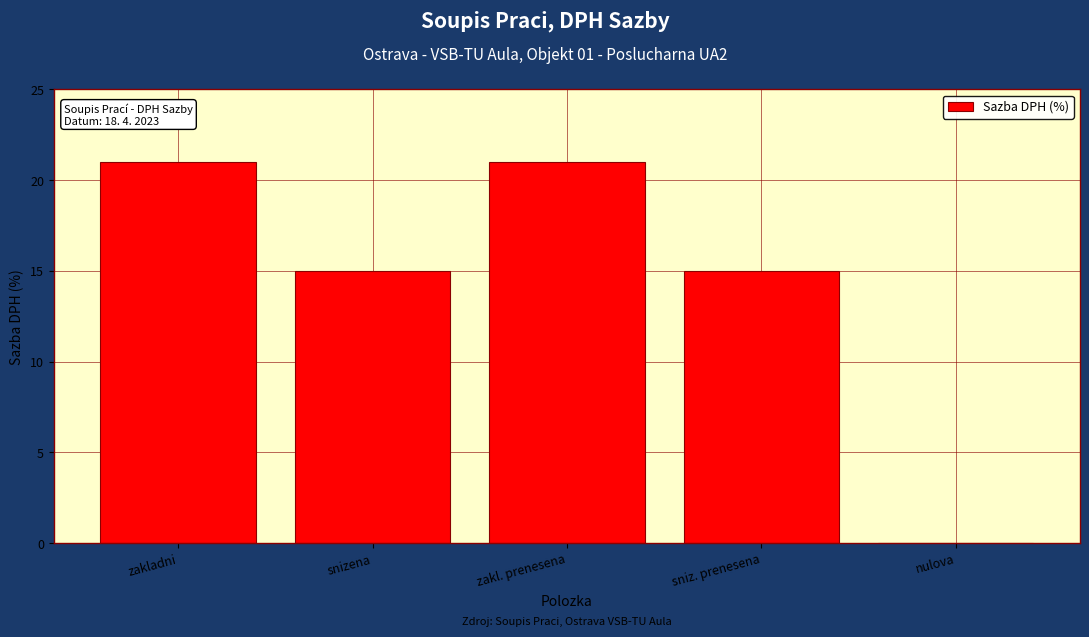

Reading left to right, what are all the values shown in this chart?

zakladni=21	snizena=15	zakl. prenesena=21	sniz. prenesena=15	nulova=0